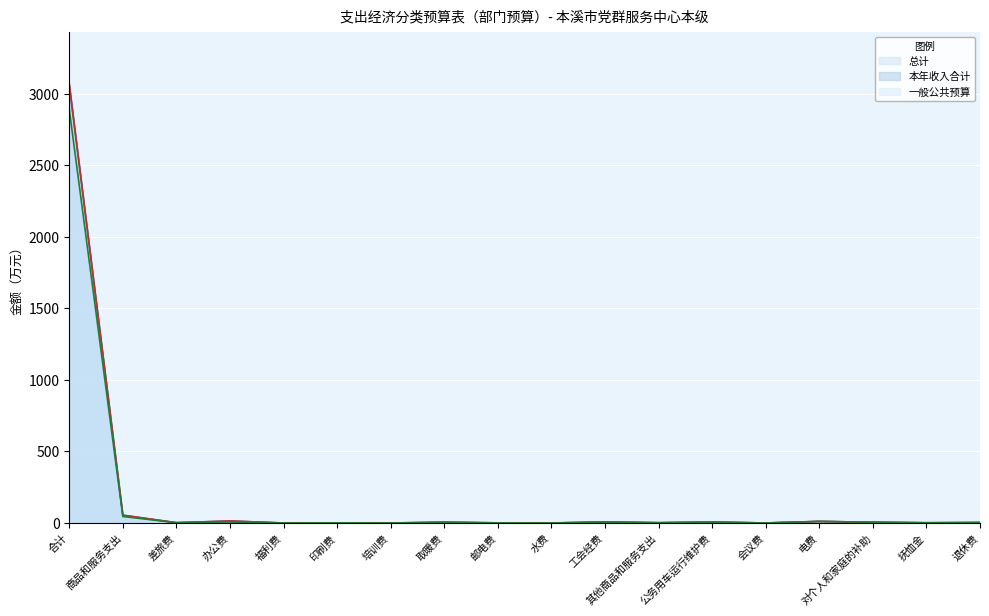

True or false: 总计 and 一般公共预算 intersect in this chart.

False